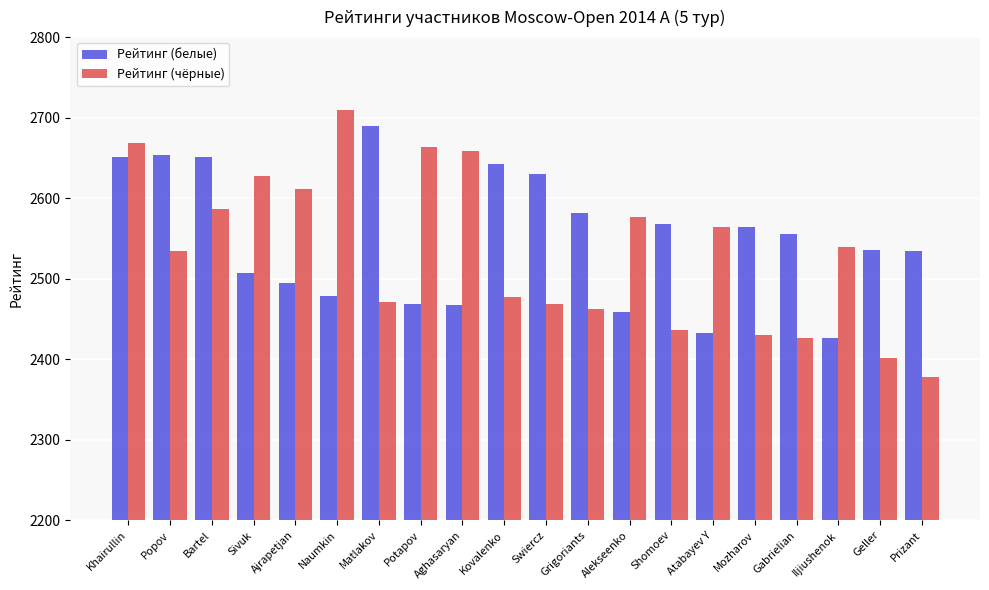

What is the label of the 4th bar from the right?

Gabrielian